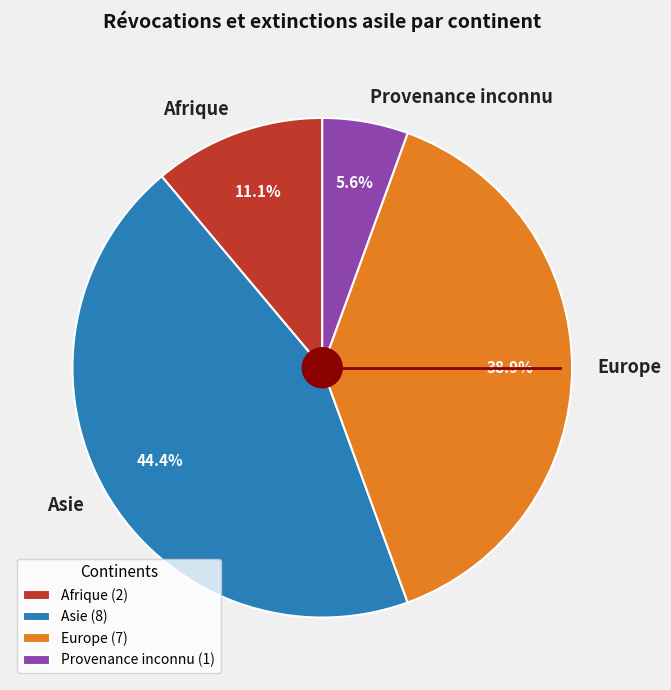

How many slices are in this pie chart?

4